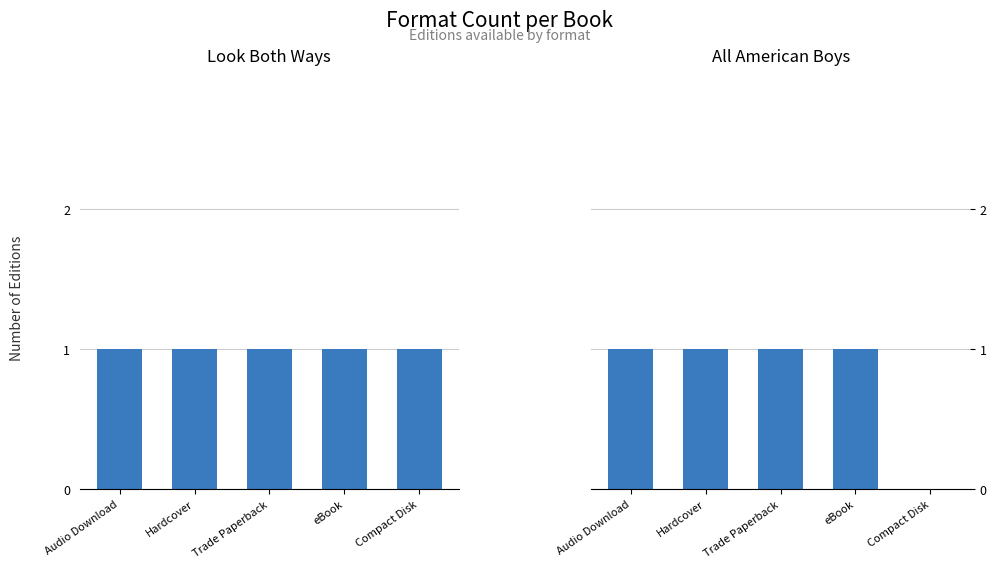

What are all the series names shown in the legend?

Look Both Ways, All American Boys